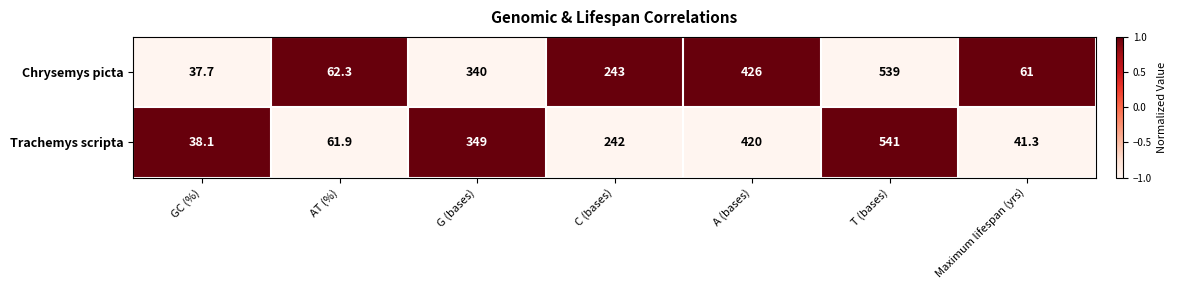

Rank the series at AT (%) from highest to lowest value.

Chrysemys picta, Trachemys scripta